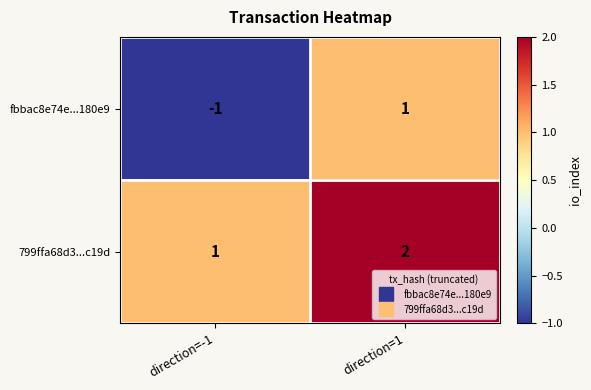

True or false: 799ffa68d3...c19d has a value of 1 at direction=1.

False